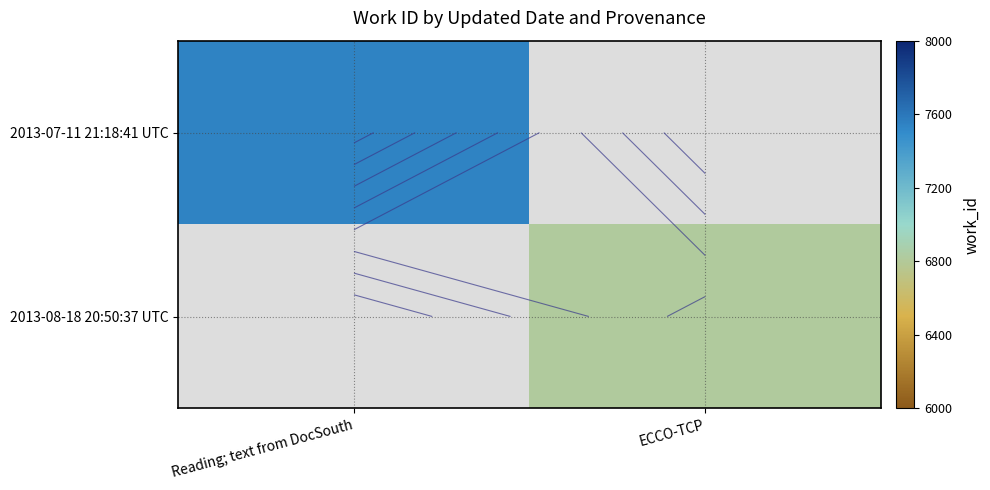

At which label does 2013-07-11 21:18:41 UTC reach its peak?

Reading; text from DocSouth